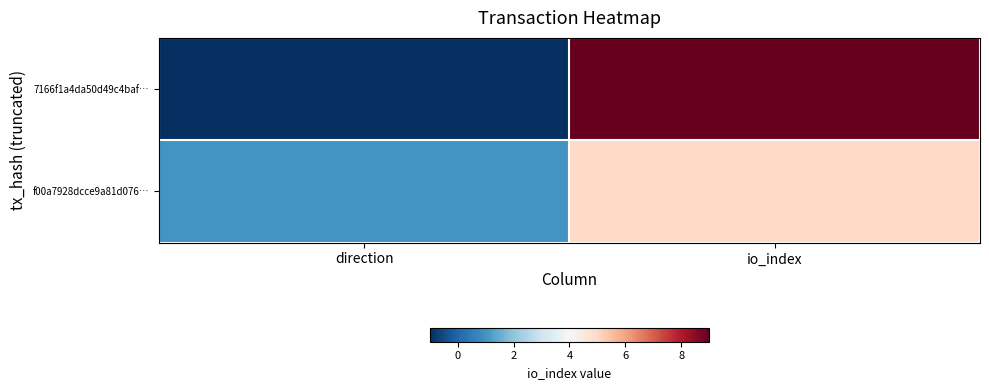

What is the spread (max minus min) of values at io_index?

4